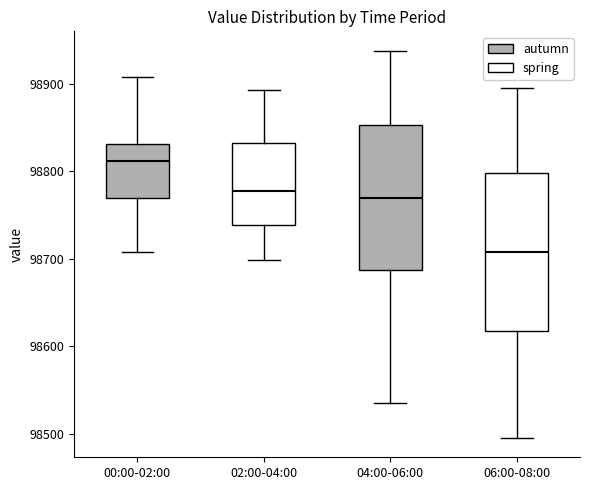

Which box's median line is the lowest?

06:00-08:00